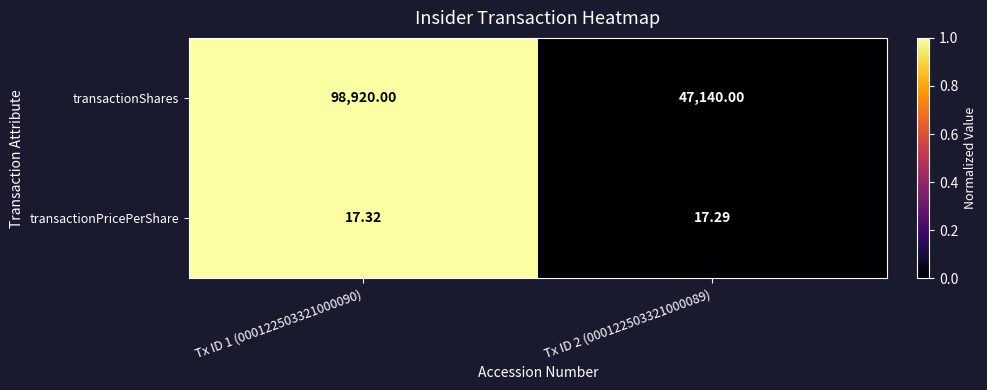

Rank the series at Tx ID 1 (000122503321000090) from lowest to highest value.

transactionPricePerShare, transactionShares